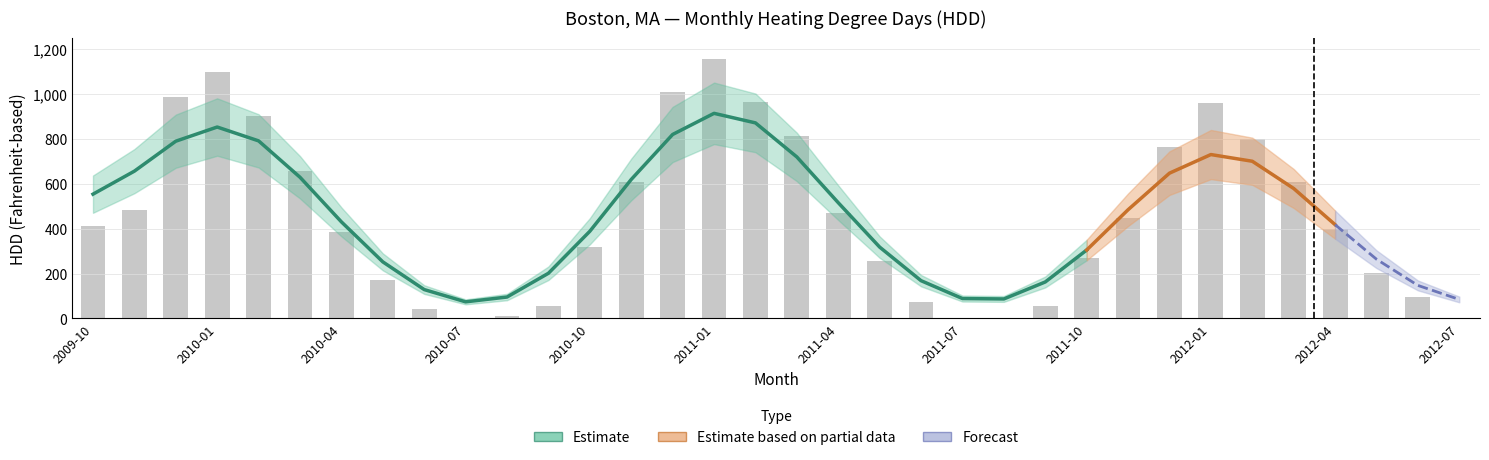

Between 2011-06 and 2012-05, which is larger?

2012-05